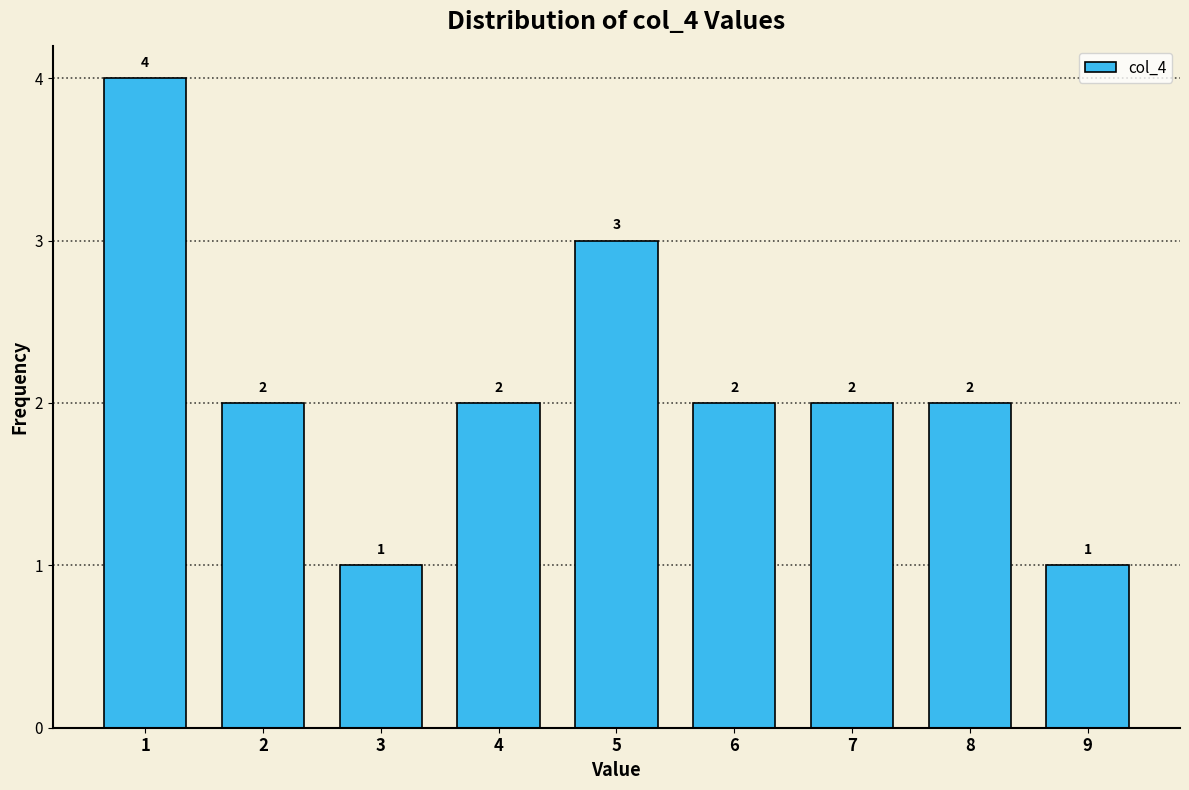

Reading left to right, list every bar in this chart as the range it spans on the x-axis followed by its height.

0.5 to 1.5: 4
1.5 to 2.5: 2
2.5 to 3.5: 1
3.5 to 4.5: 2
4.5 to 5.5: 3
5.5 to 6.5: 2
6.5 to 7.5: 2
7.5 to 8.5: 2
8.5 to 9.5: 1